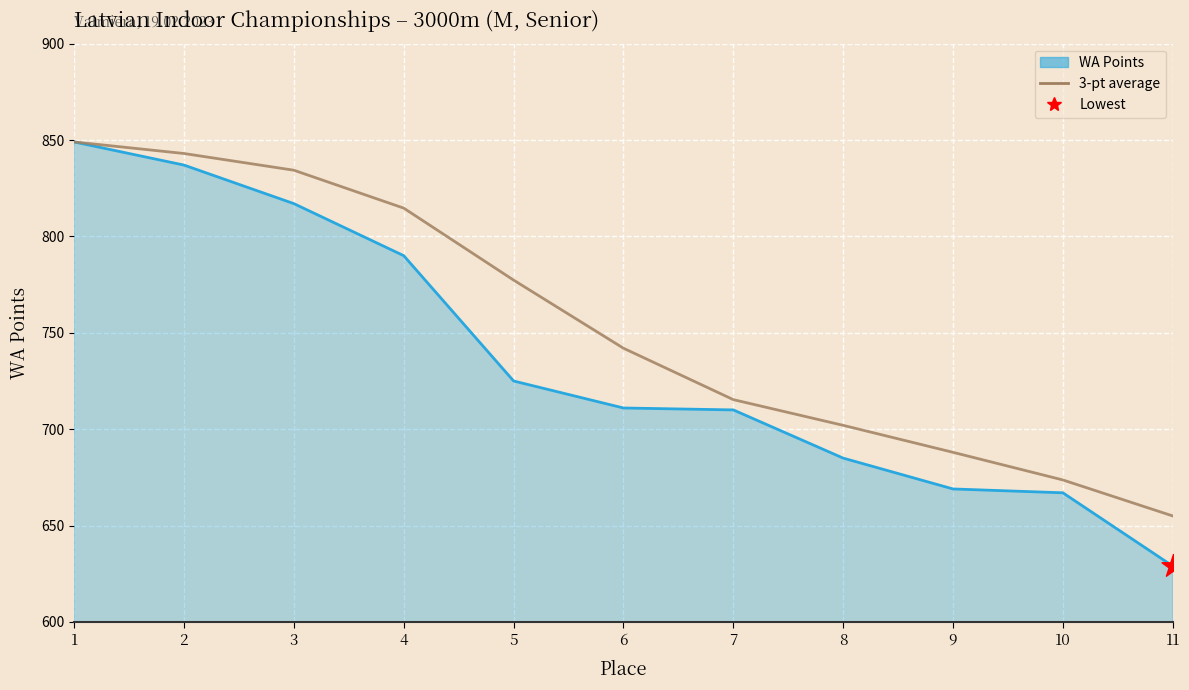

Which series reaches the maximum Y coordinate?

WA Points line